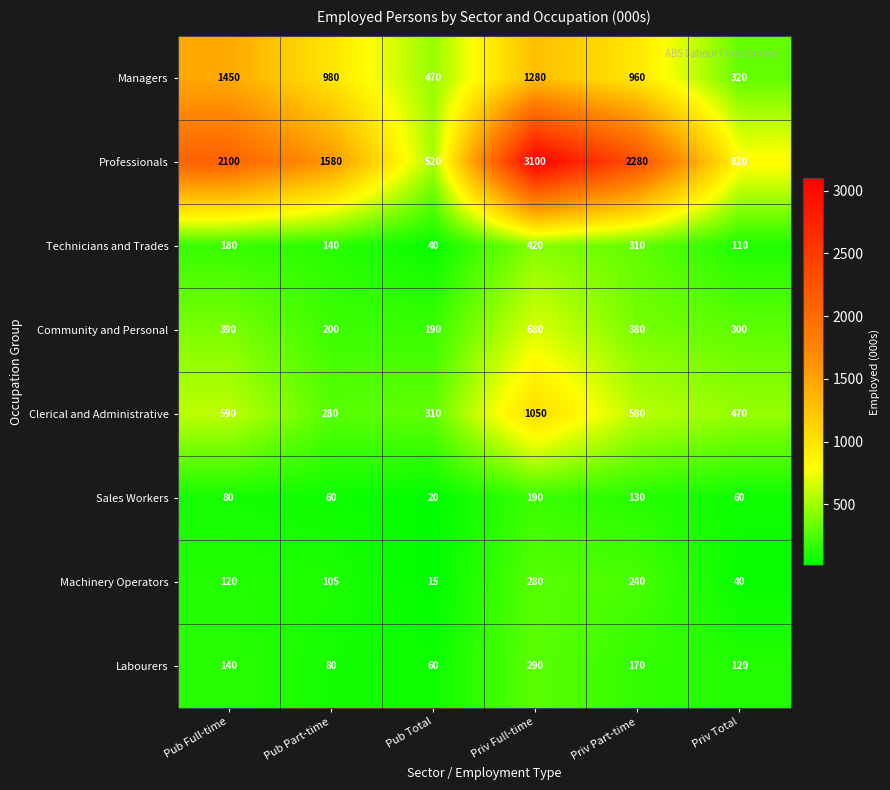

What is the average value of the Sales Workers series?

90